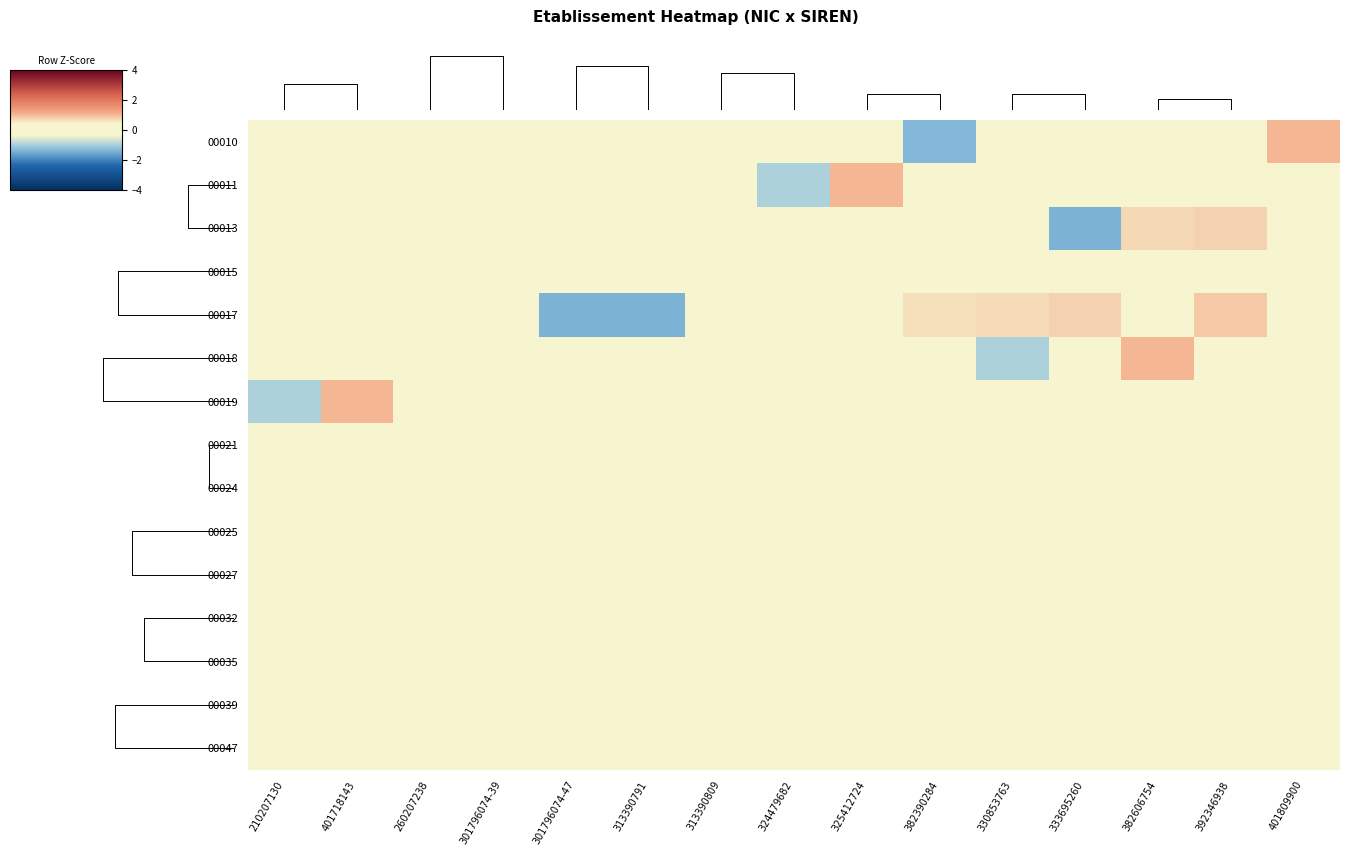

At which label is 00017 closest to 0?

210207130